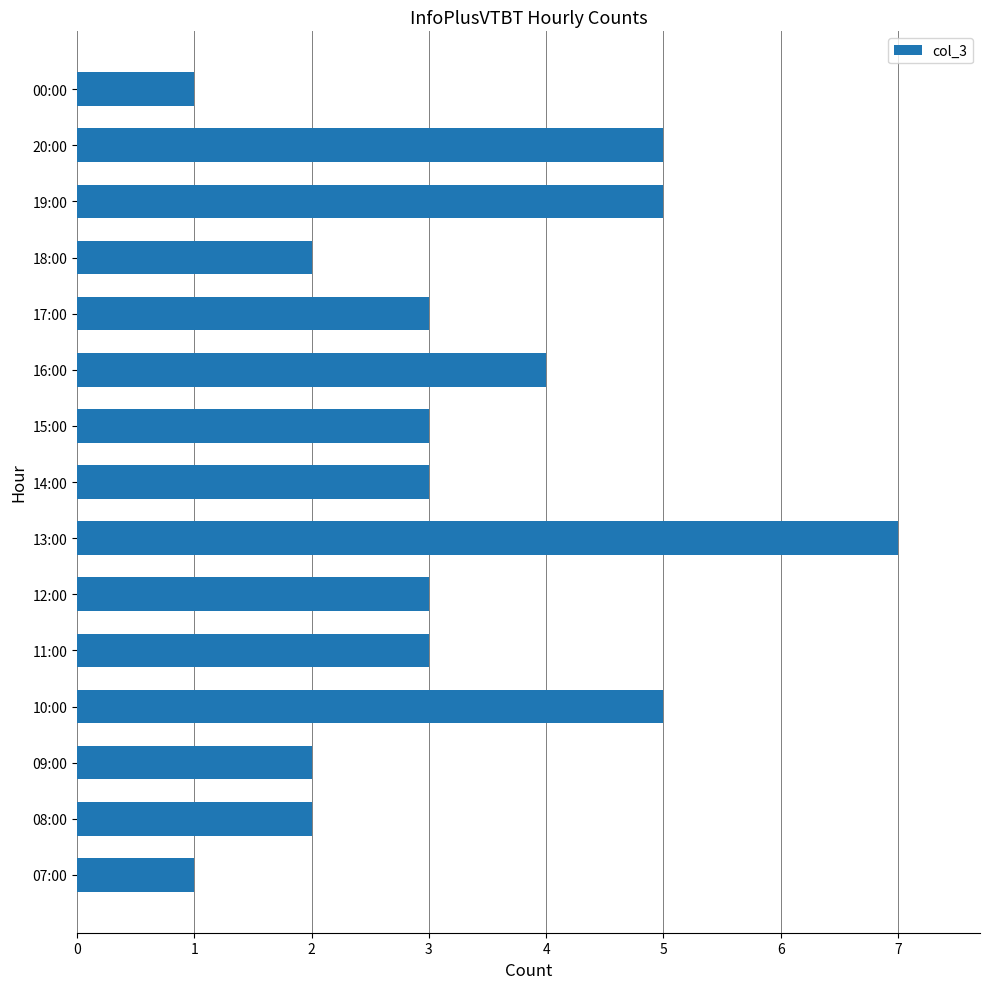

Reading top to bottom, transcribe all the data shown in this chart.

00:00=1	20:00=5	19:00=5	18:00=2	17:00=3	16:00=4	15:00=3	14:00=3	13:00=7	12:00=3	11:00=3	10:00=5	09:00=2	08:00=2	07:00=1